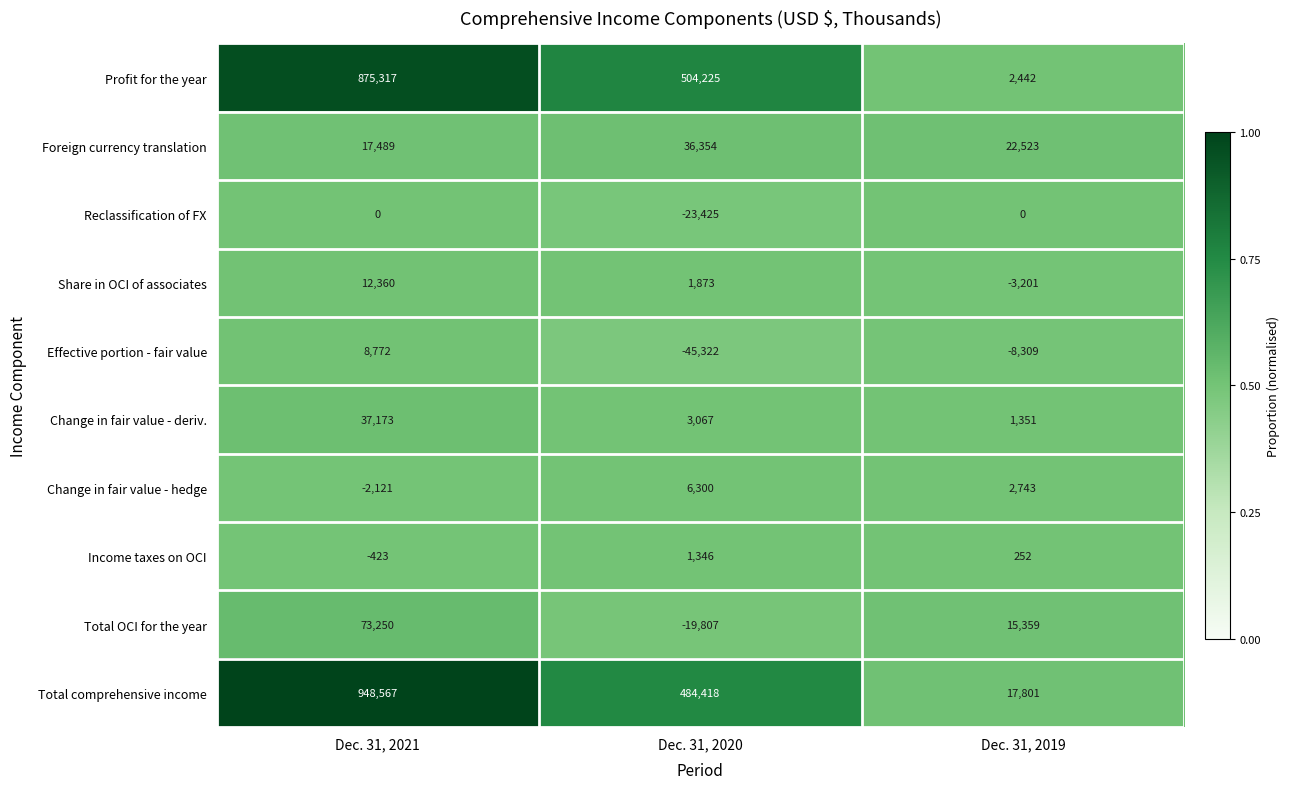

How many data points does each series have?

3